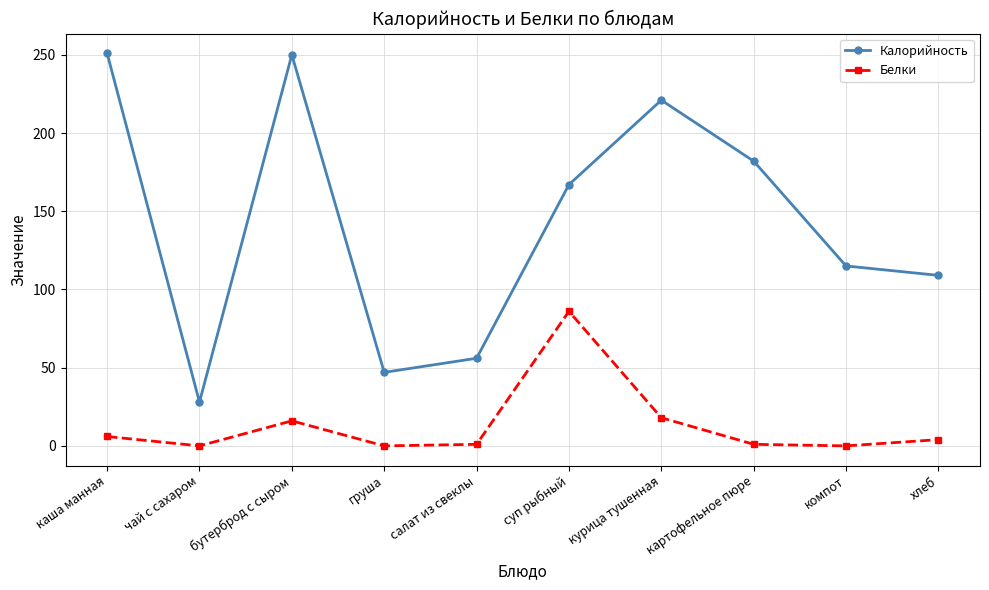

Which series changed the most between чай с сахаром and компот?

Калорийность